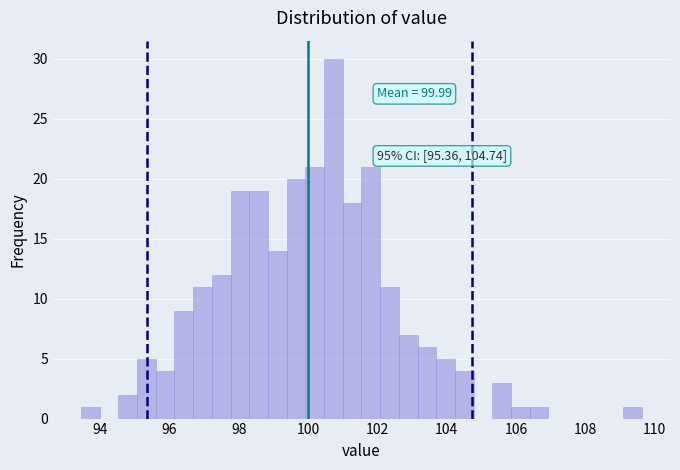

Around what value on the x-axis is the tallest bar? Give the approximate position of its centre, as read against the axis.

100.8